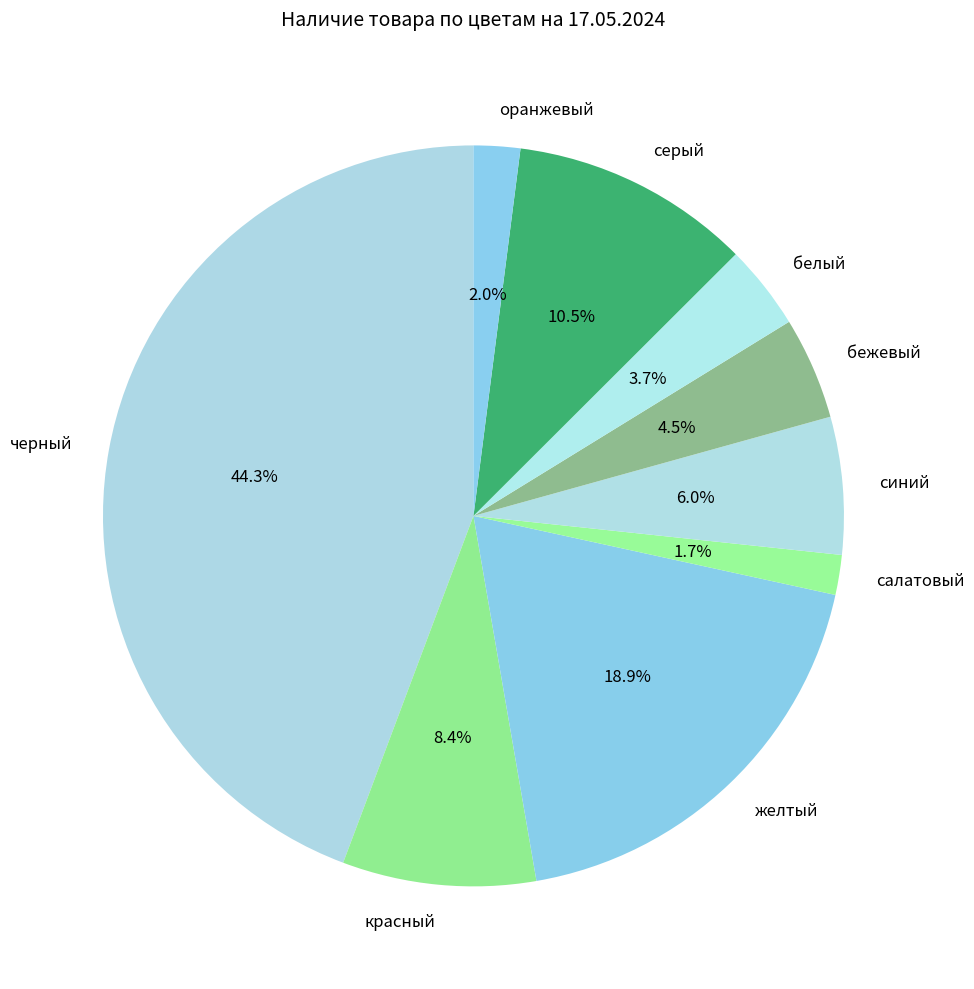

Which category has the biggest portion of the pie?

черный